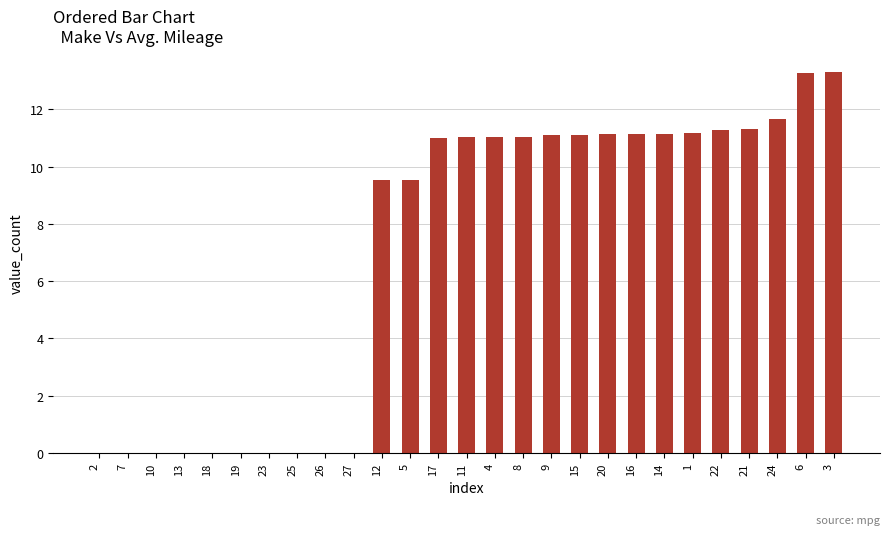

What is the sum of the values at 15 and 5?

20.7